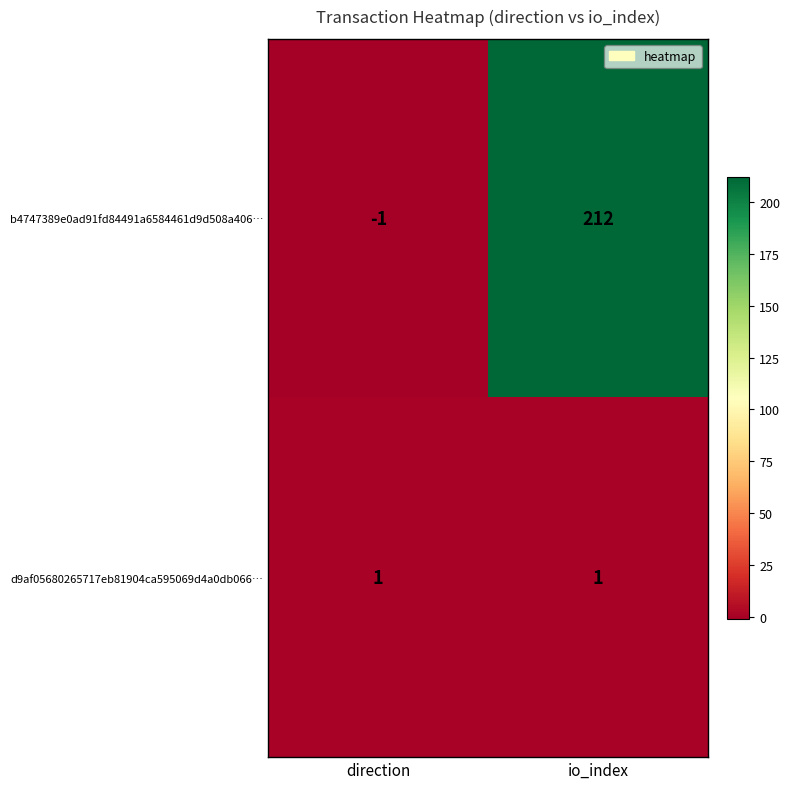

What is the difference between the highest and lowest values at direction?

2